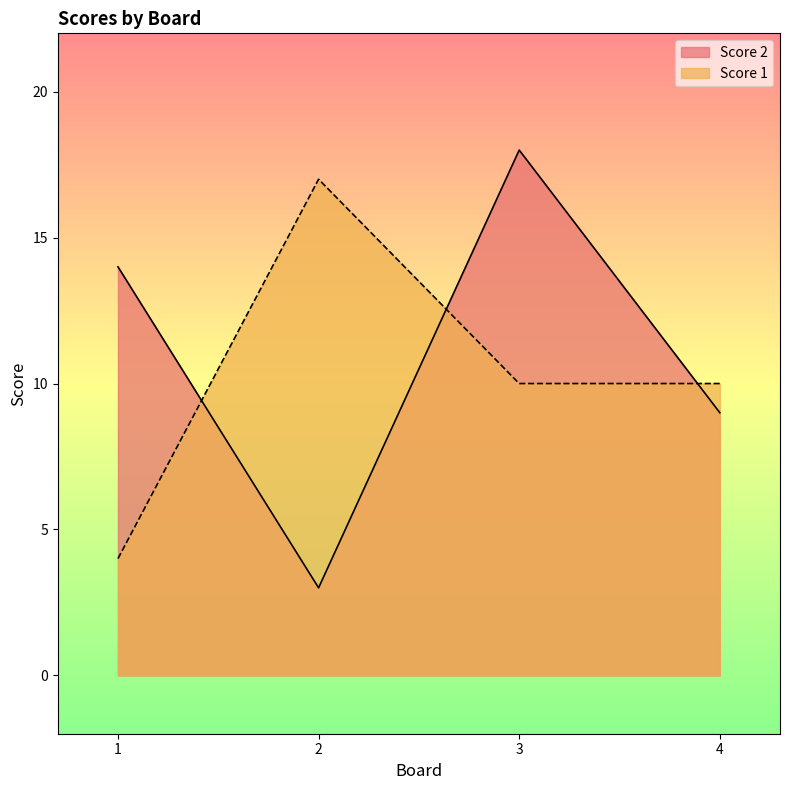

True or false: Score 1 has a value of 10 at 4.

True